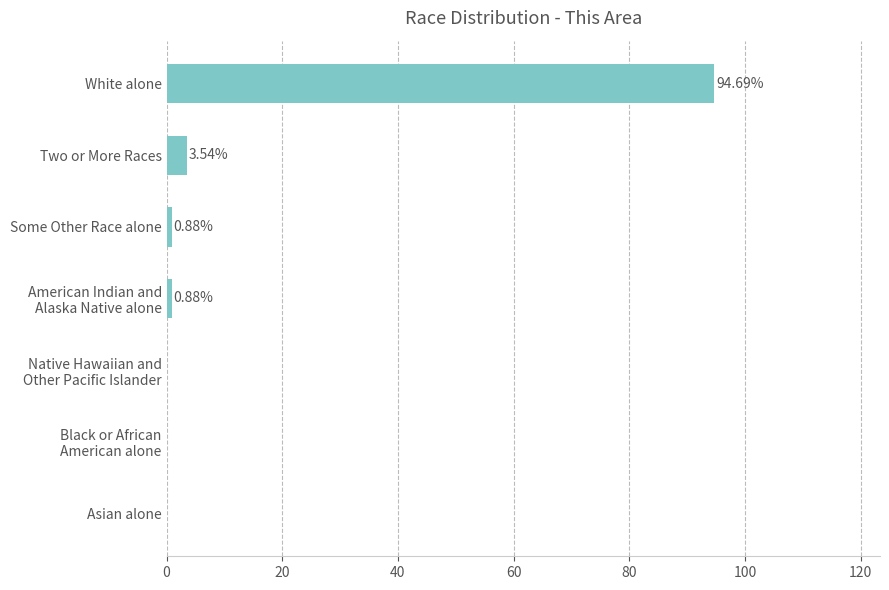

Which category has the highest value across all series?

White alone